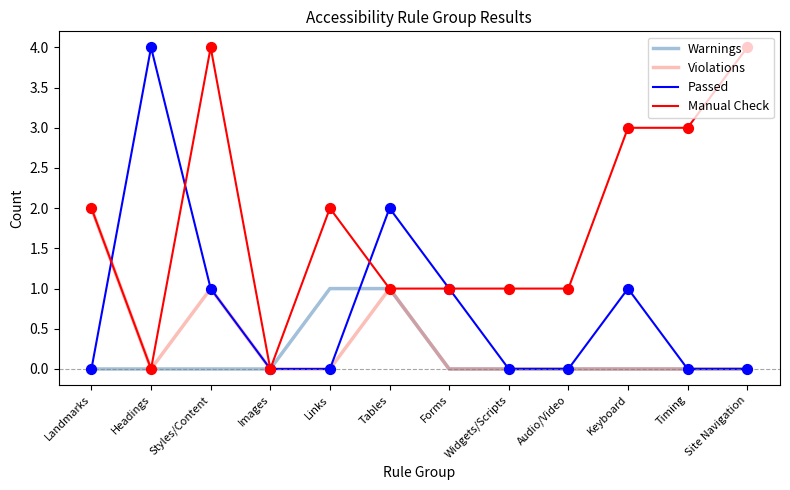

Which series changed the most between Widgets/Scripts and Timing?

Manual Check